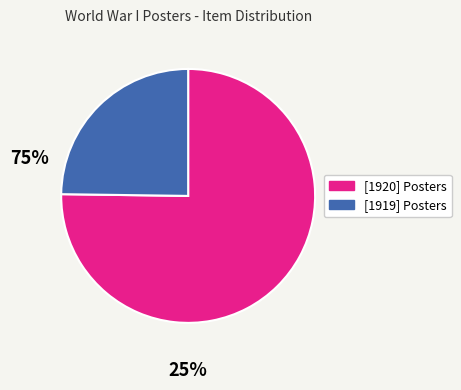

Is there any slice that represents more than half of the pie?

Yes